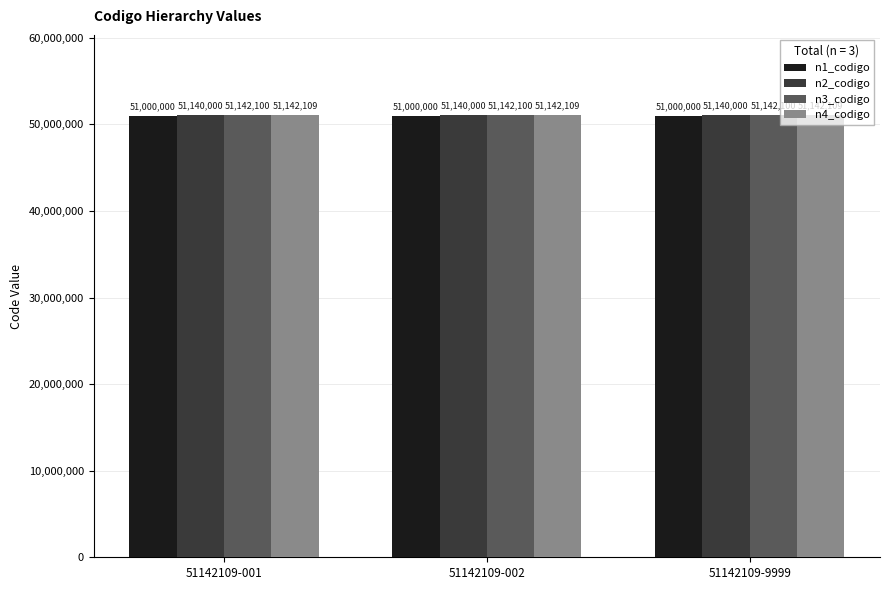

What are all the series names shown in the legend?

n1_codigo, n2_codigo, n3_codigo, n4_codigo